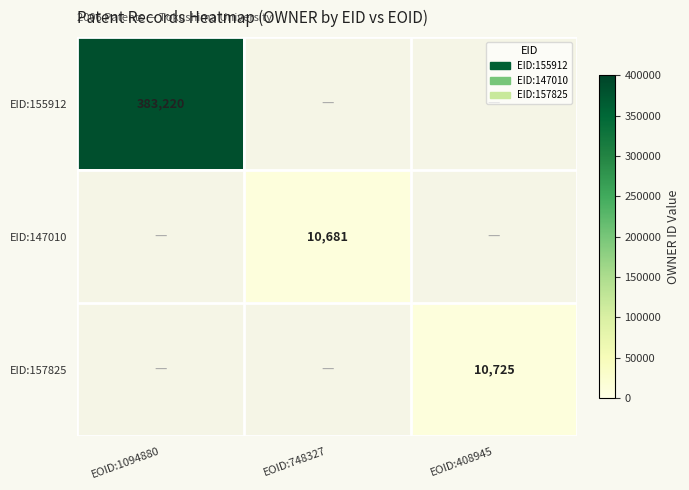

True or false: EID:147010 has a value of 3546 at EOID:748327.

False